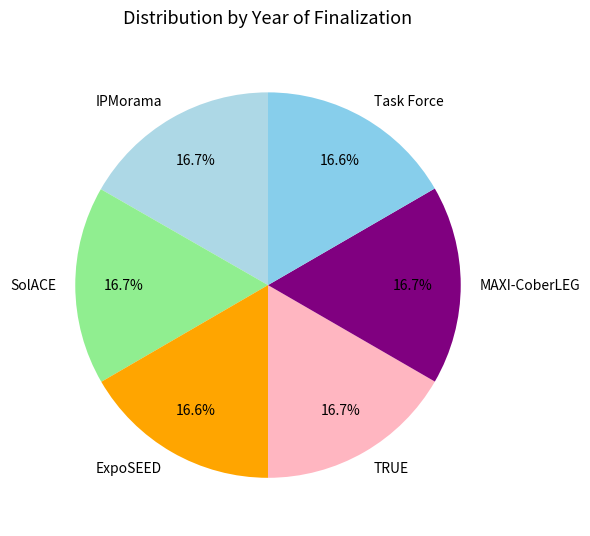

Is there a majority slice in this chart?

No